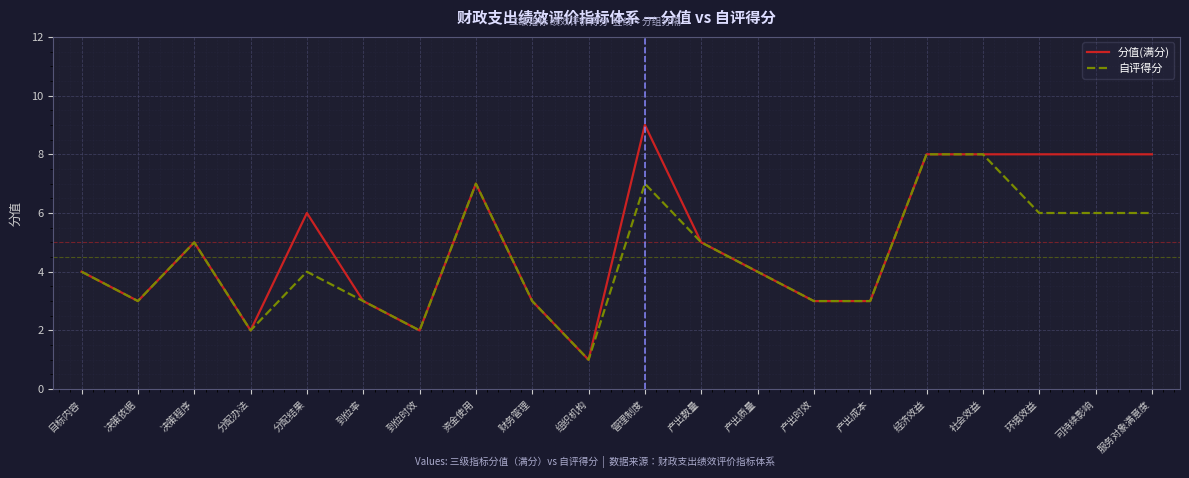

What is the minimum value for 分值(满分)?

1